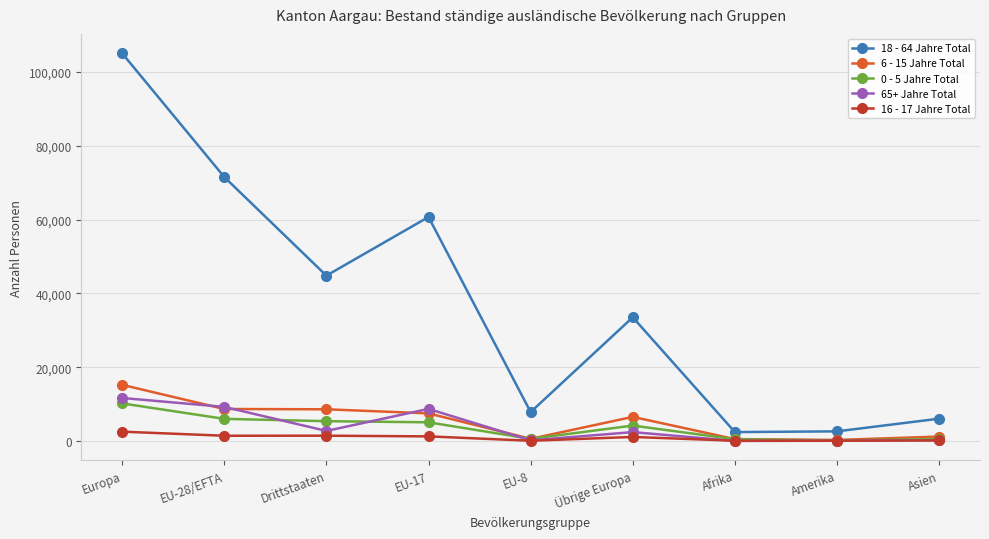

Where is the first local maximum for 18 - 64 Jahre Total?

EU-17